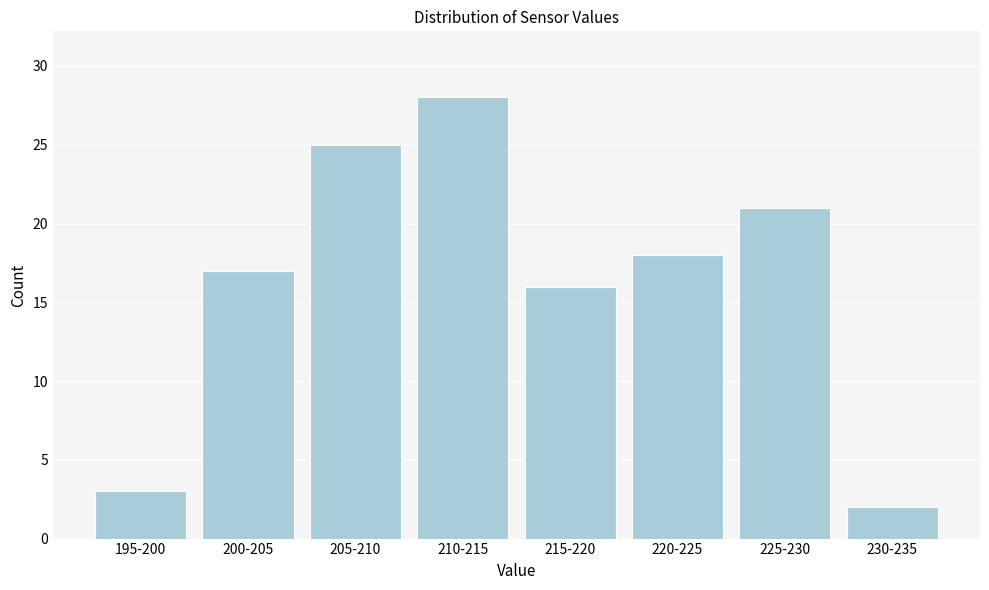

Reading right to left, what are all the values shown in this chart?

230-235=2	225-230=21	220-225=18	215-220=16	210-215=28	205-210=25	200-205=17	195-200=3